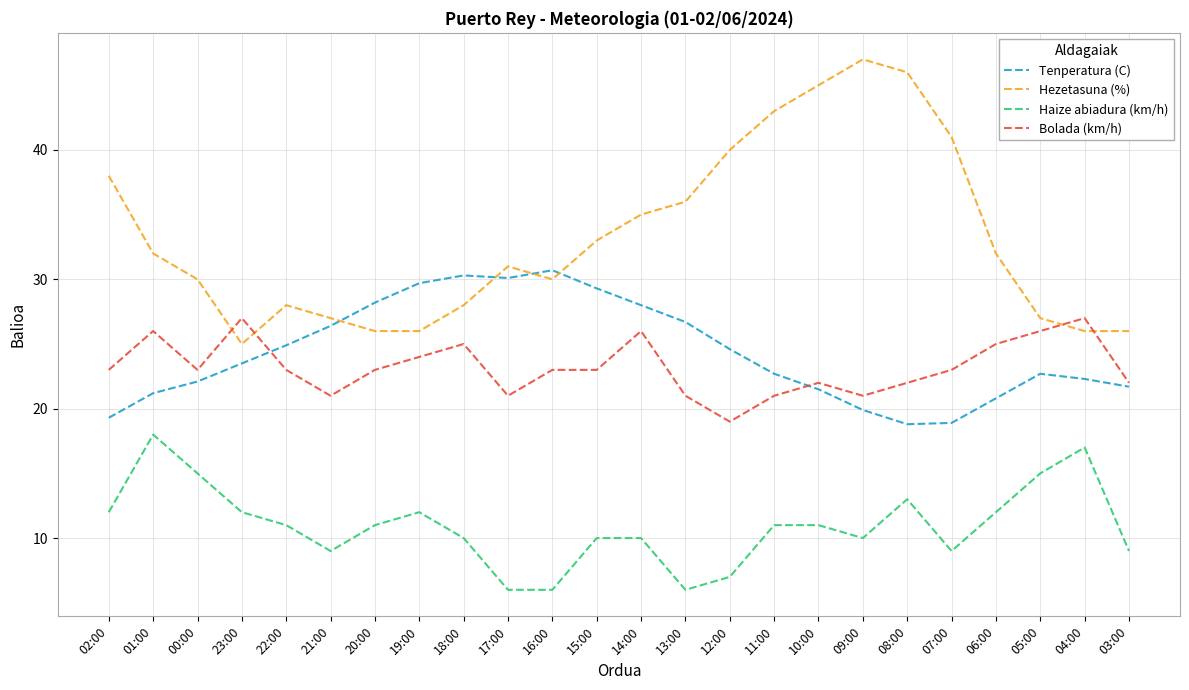

True or false: Bolada (km/h) and Tenperatura (C) cross at least once.

True